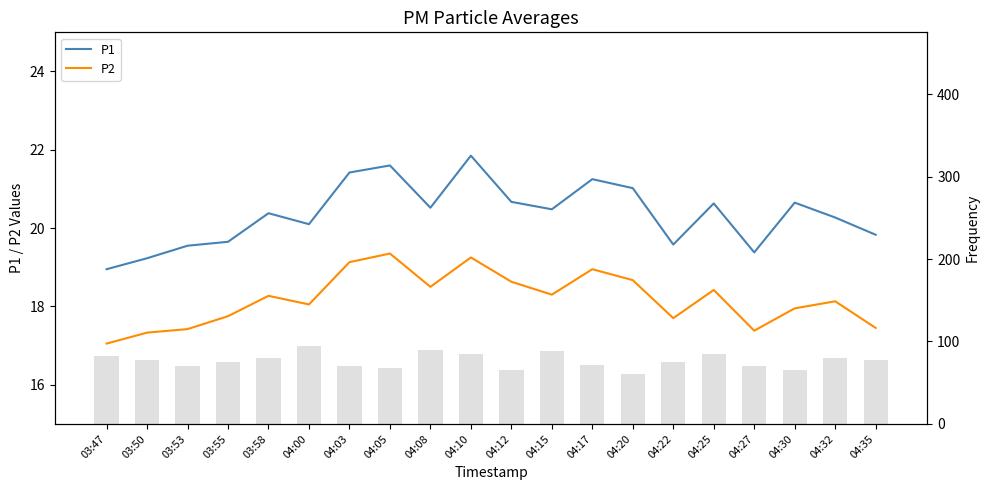

What is the maximum value shown in the chart?

21.9